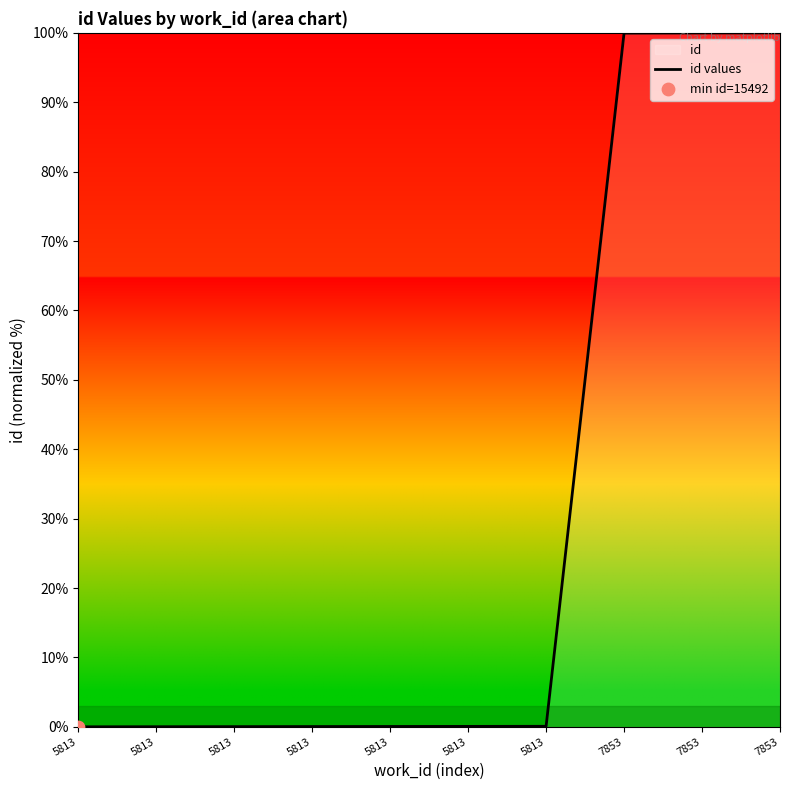

What is the change in value from 5813 to 7853?

+99.9